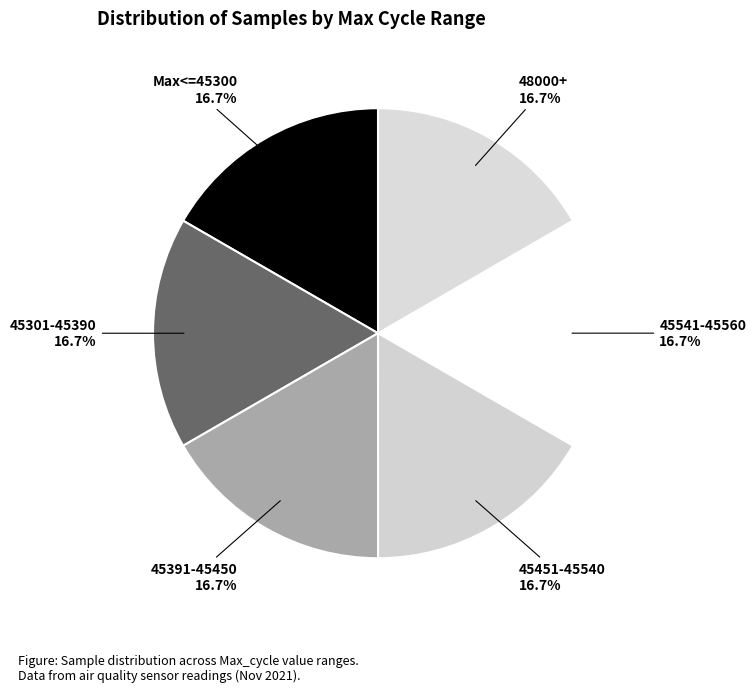

What is the total percentage of 45301-45390 and 45541-45560?

33.3%